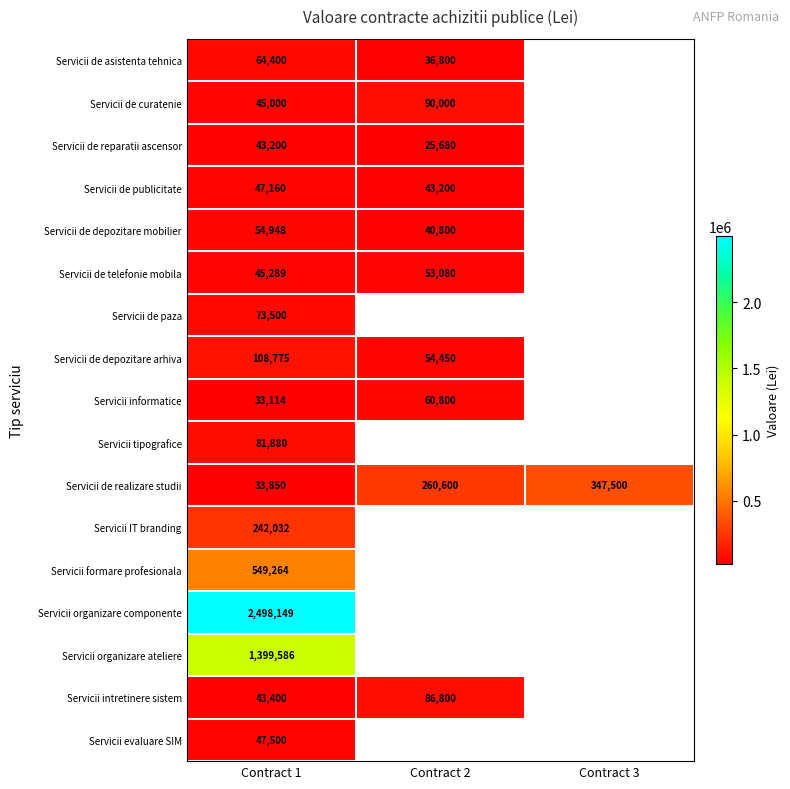

What is the difference between the highest and lowest values at Contract 2?

234920.0